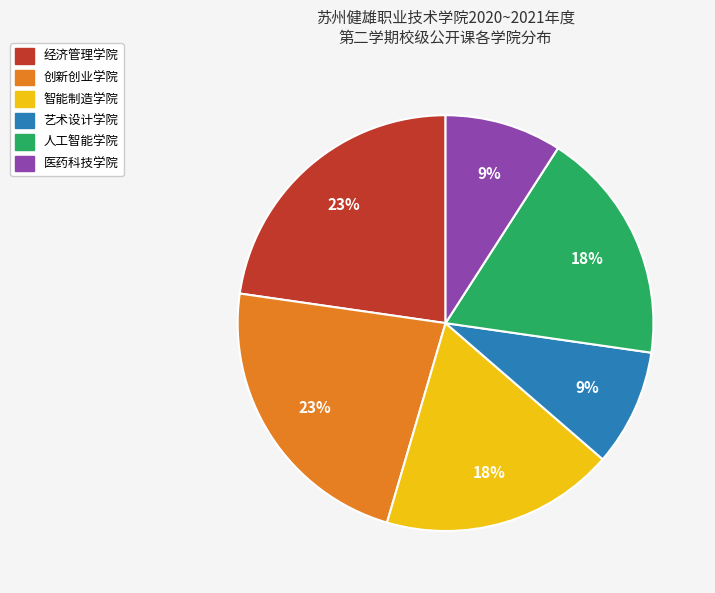

True or false: 智能制造学院 accounts for 4% of the total.

False